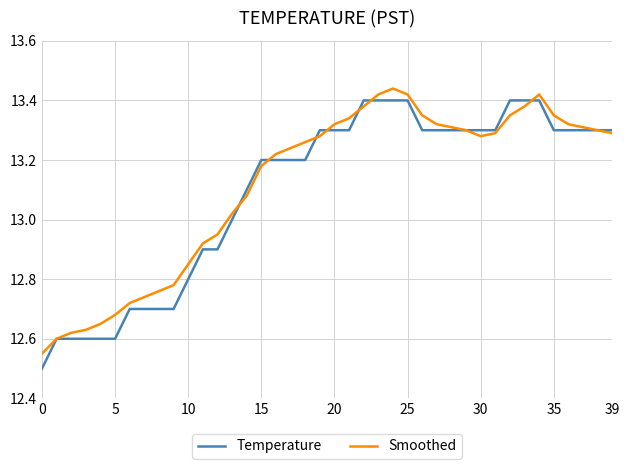

Which series has the largest range (max minus min)?

Temperature